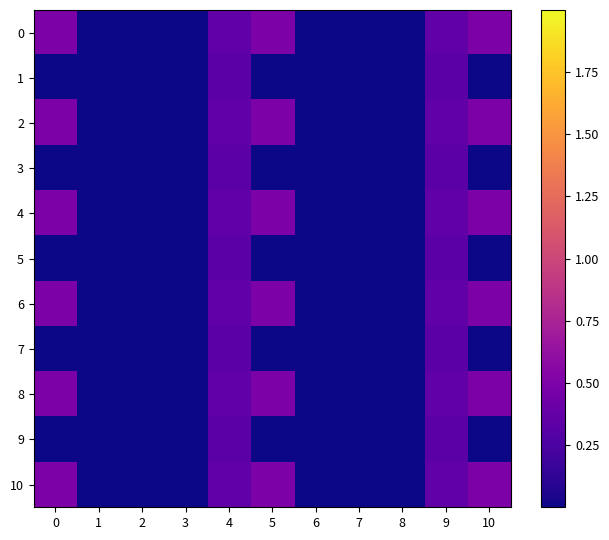

At how many categories does at least one series exceed 0?

11